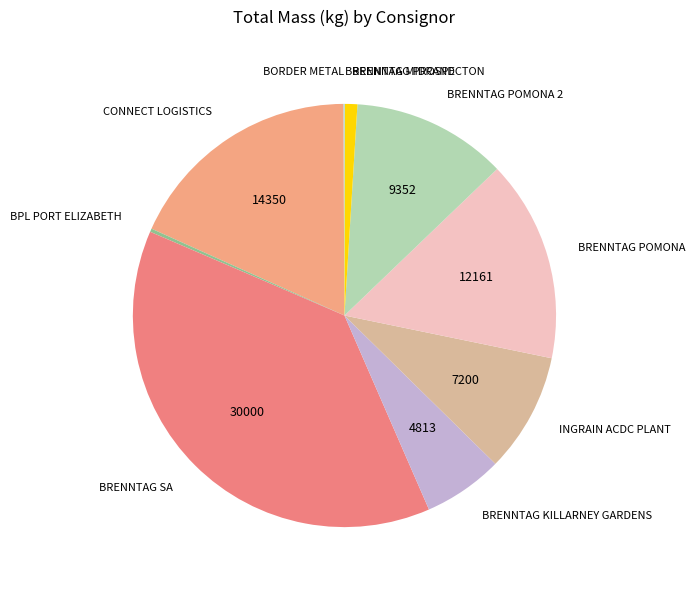

Which category has the biggest portion of the pie?

BRENNTAG SA